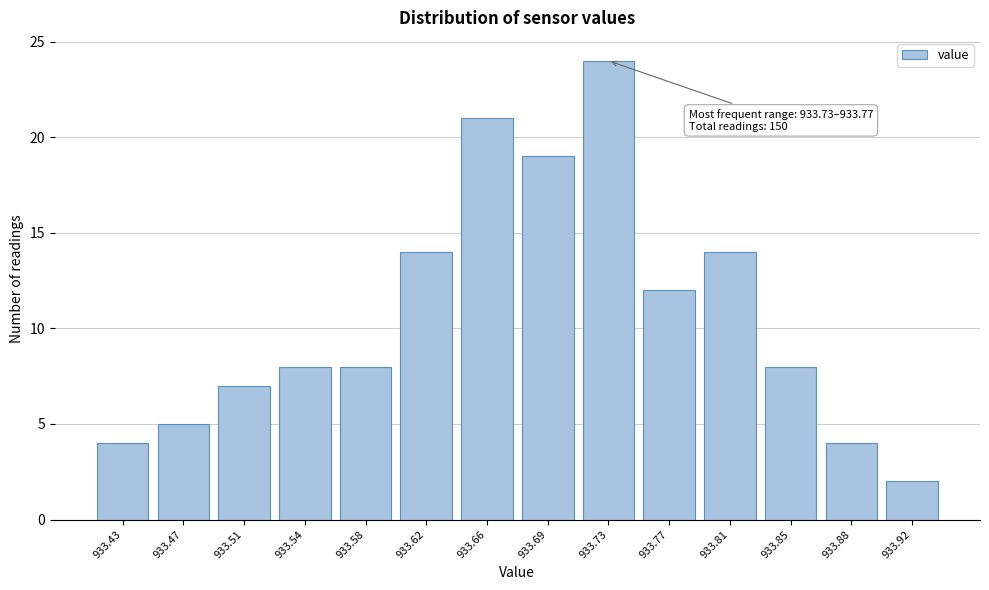

Reading left to right, list all the values displayed in this chart.

4	5	7	8	8	14	21	19	24	12	14	8	4	2